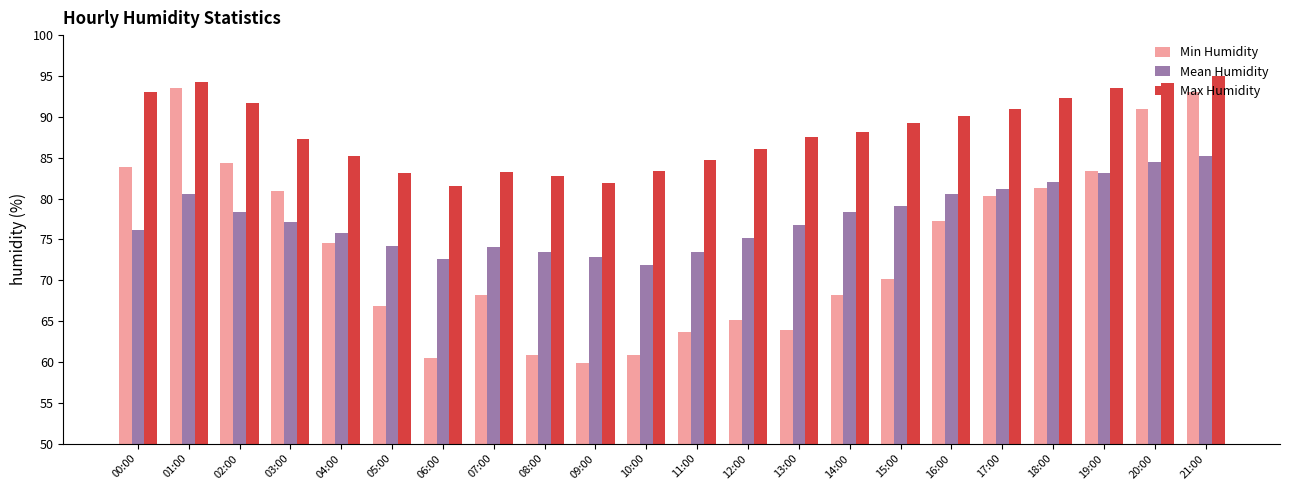

What is the value of the Mean Humidity bar at the 10th from the left?

72.8